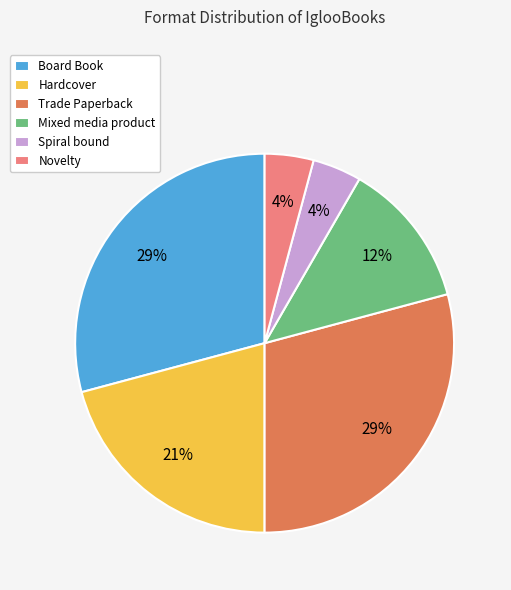

How many segments does this pie chart have?

6